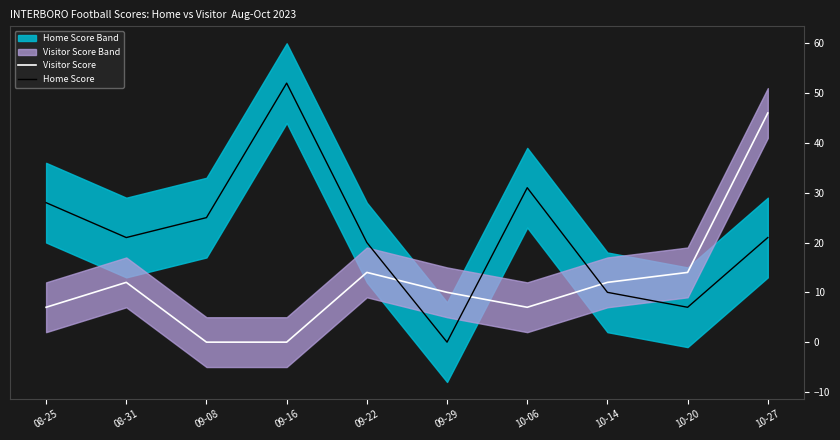

The Home Score series shows 52 at 09-16. True or false?

True